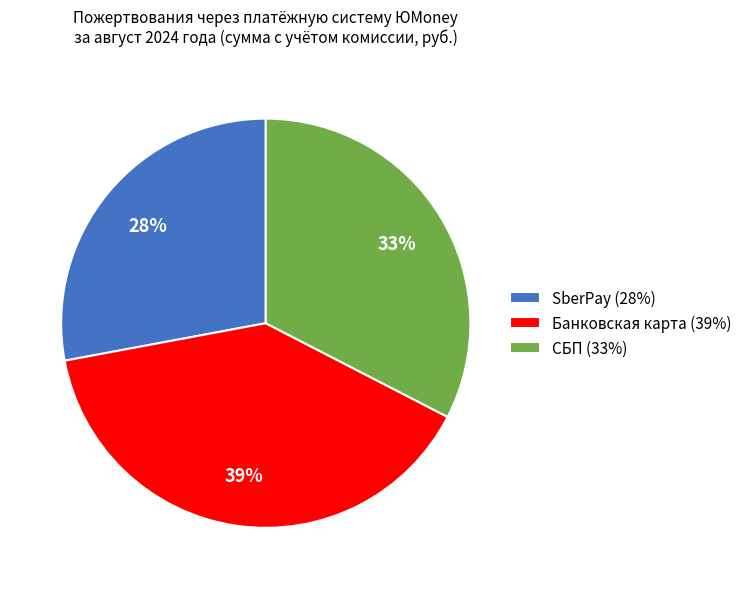

Is it true that SberPay (28%) is 35% of the pie?

False